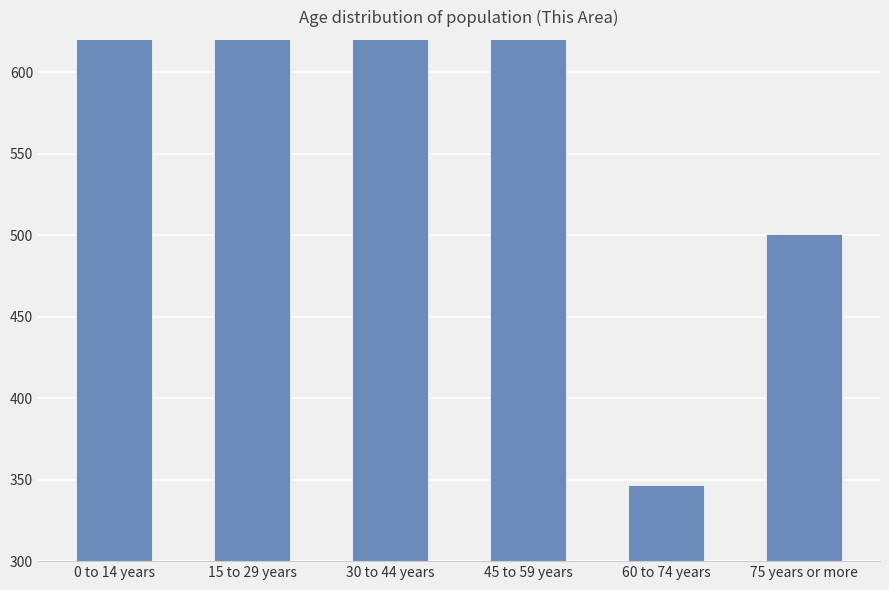

List the labels in order of value, largest first.

15 to 29 years, 30 to 44 years, 45 to 59 years, 0 to 14 years, 75 years or more, 60 to 74 years